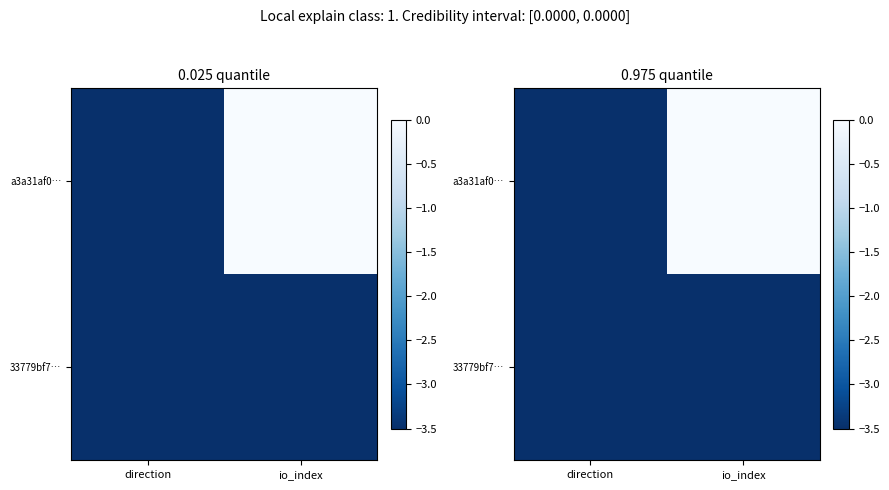

At which label is 33779bf7… closest to -3?

io_index